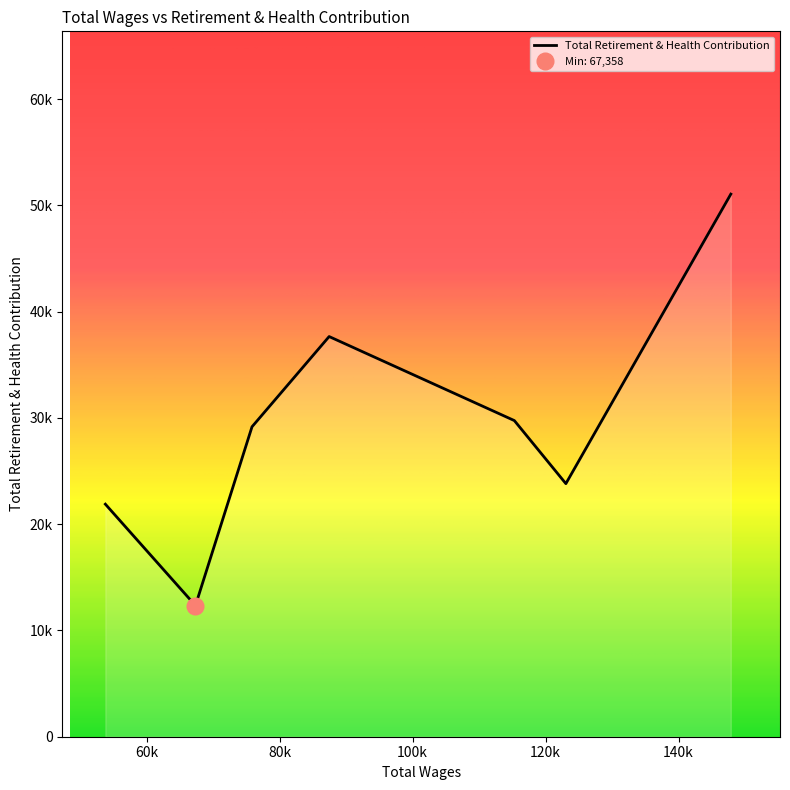

What is the sum of the values at 87457.0 and 115303.0?

67410